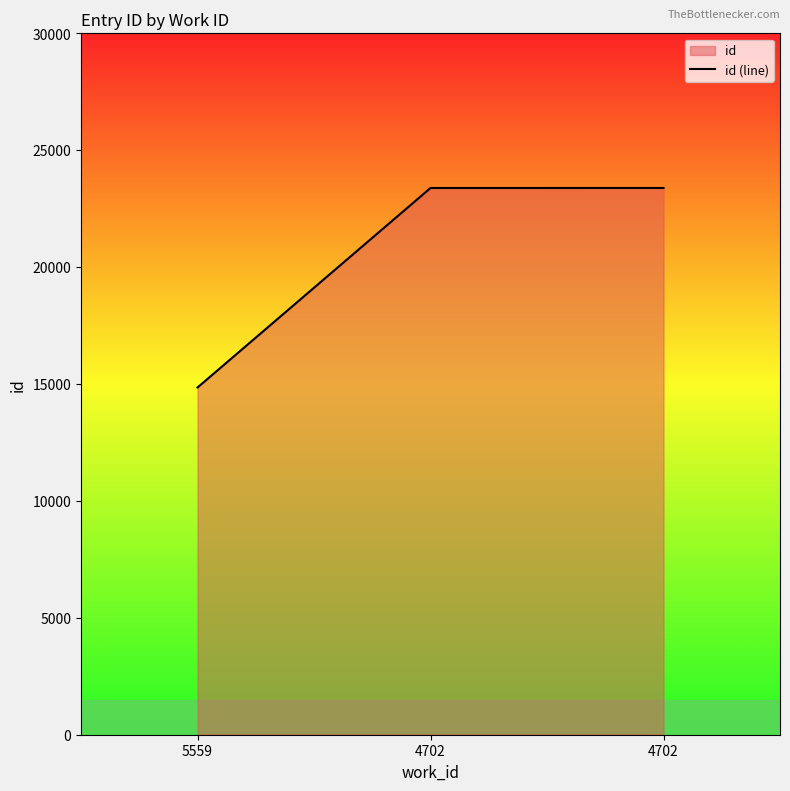

At which category does the chart reach its minimum across all series?

5559